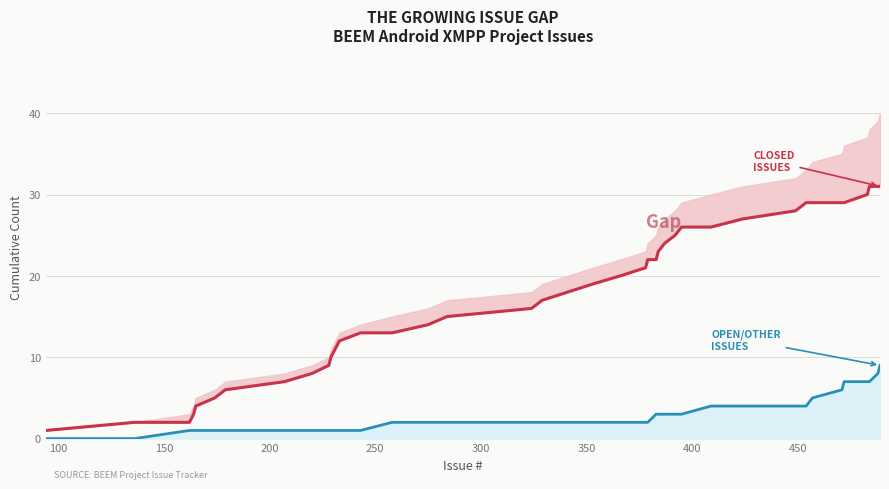

How many values in the Open/Other Issues series are below 2?

14